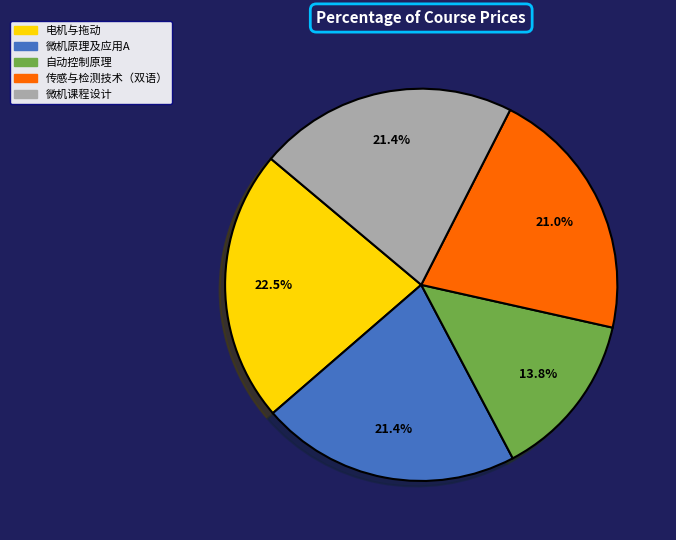

To the nearest percent, what is the difference between the largest and smallest slice percentages?

9%